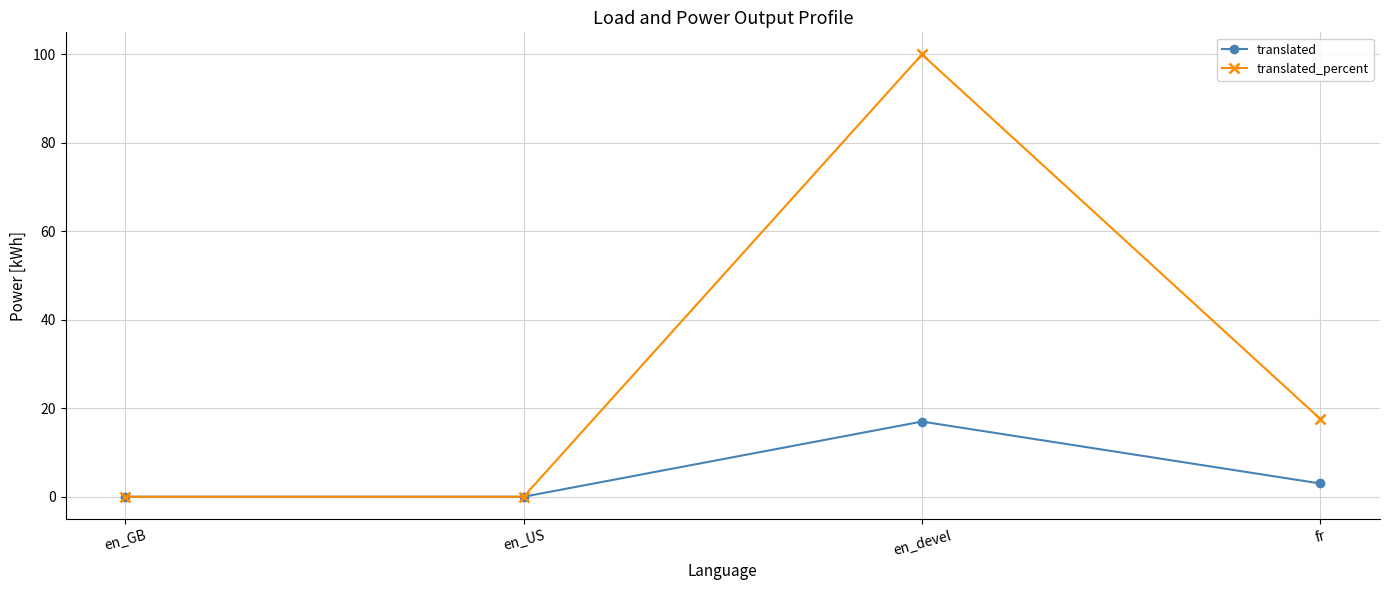

What is the maximum value shown in the chart?

100.0